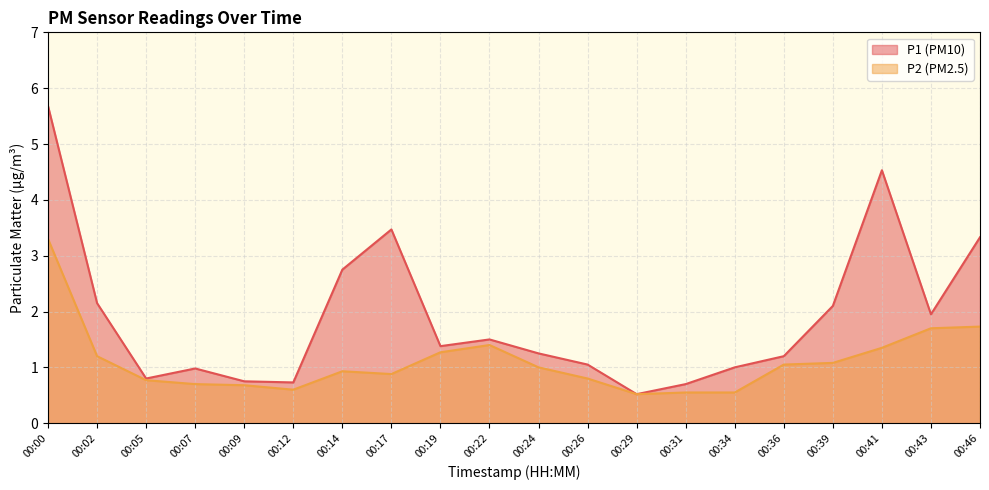

How many categories are shown in the chart?

20